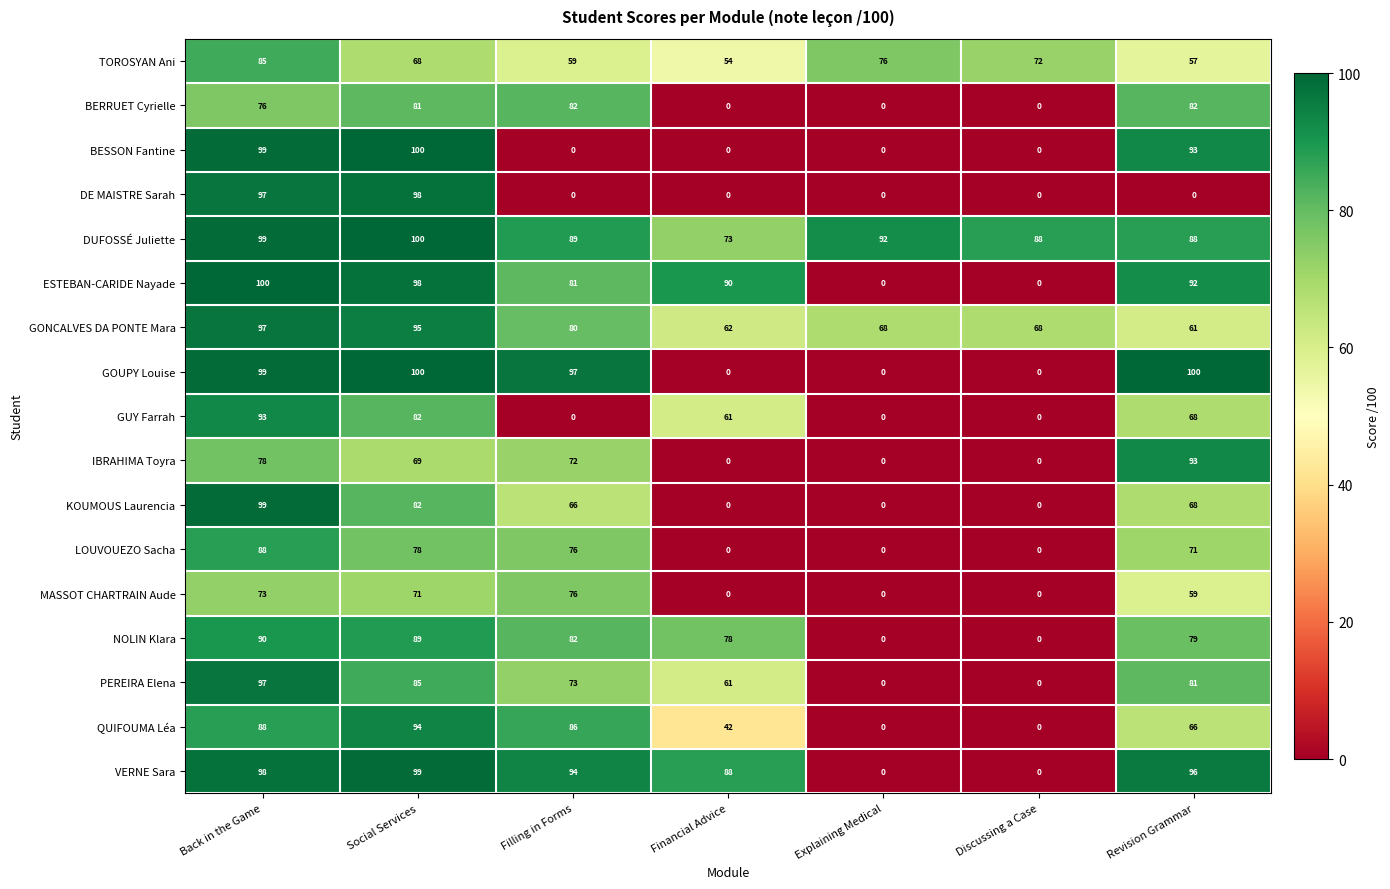

The value of GUY Farrah at Discussing a Case is 57. True or false?

False